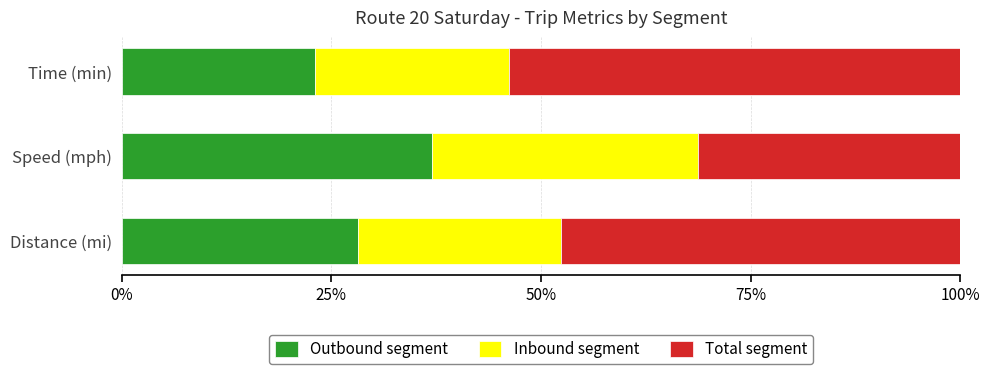

Read the Outbound segment value at Distance (mi).

28.2